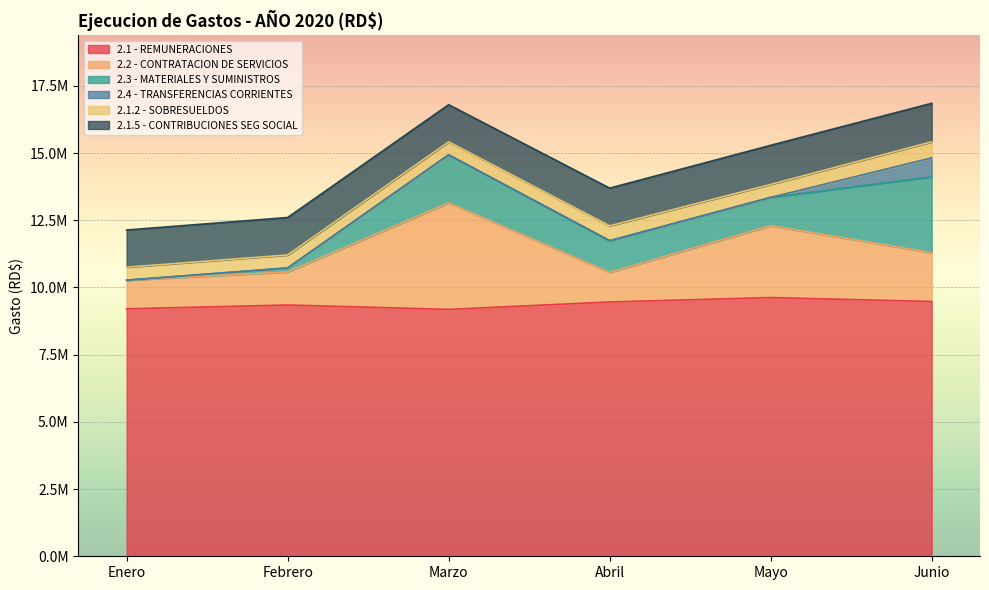

Is it true that 2.2 - CONTRATACION DE SERVICIOS equals 362493.1 at Abril?

False